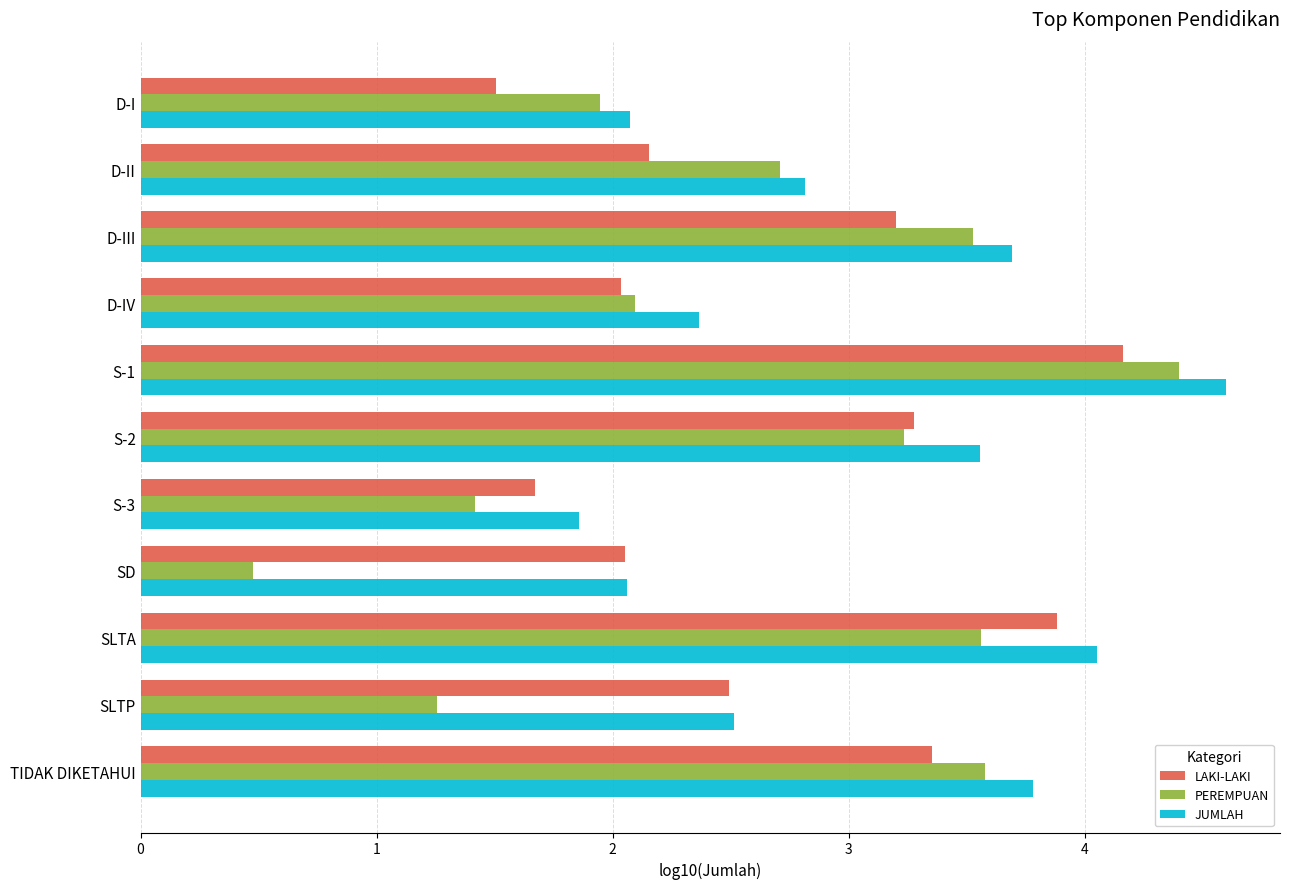

What is the difference between the LAKI-LAKI values at D-IV and D-III?

1.2